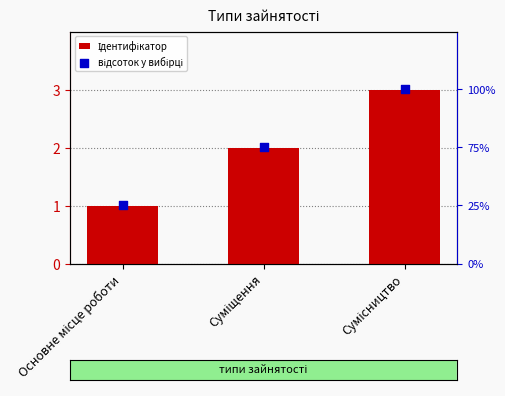

What is the total value across all series at Сумісництво?

103.0